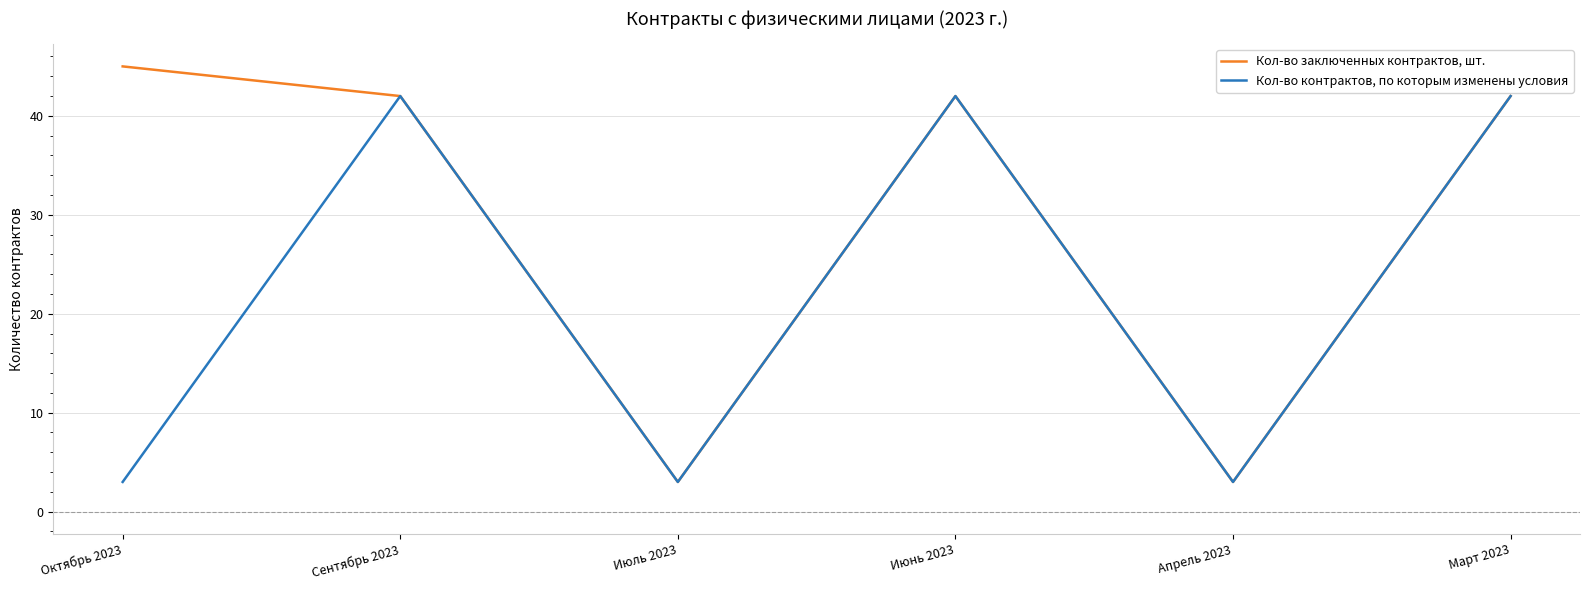

Rank the series by their maximum value, from lowest to highest.

Кол-во контрактов, по которым изменены условия, Кол-во заключенных контрактов, шт.